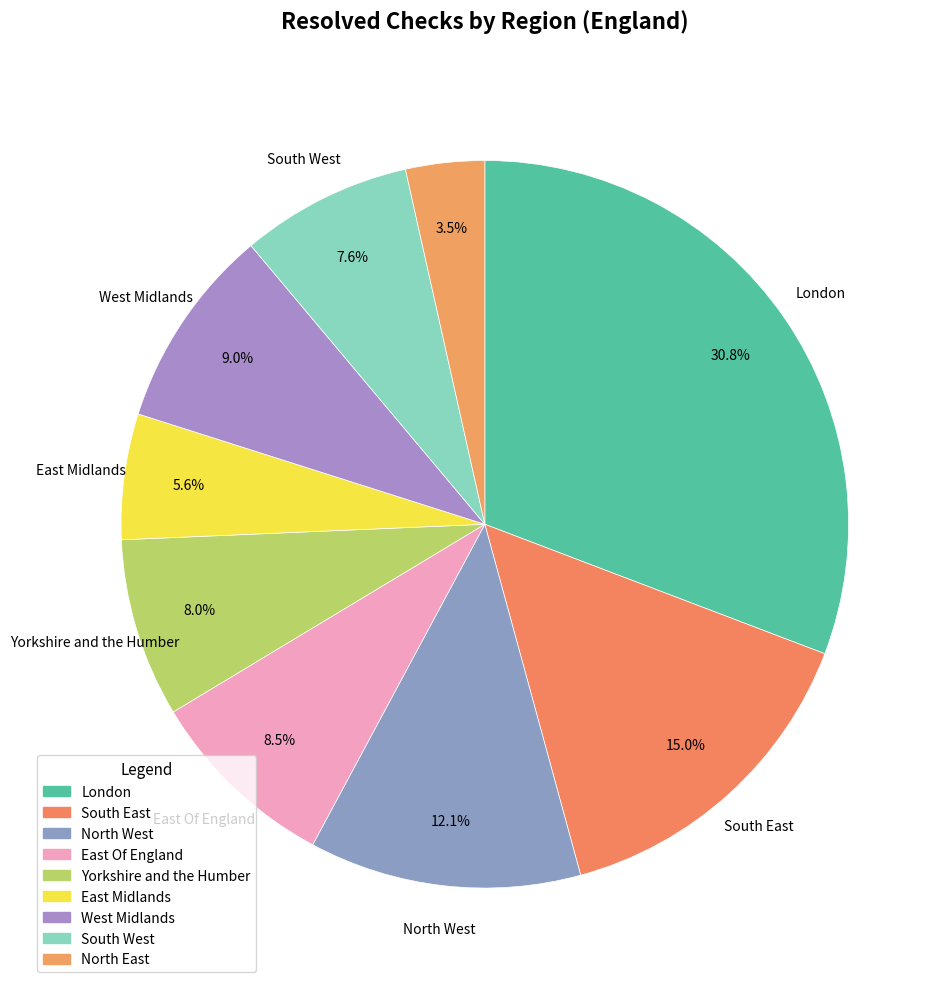

How many segments does this pie chart have?

9